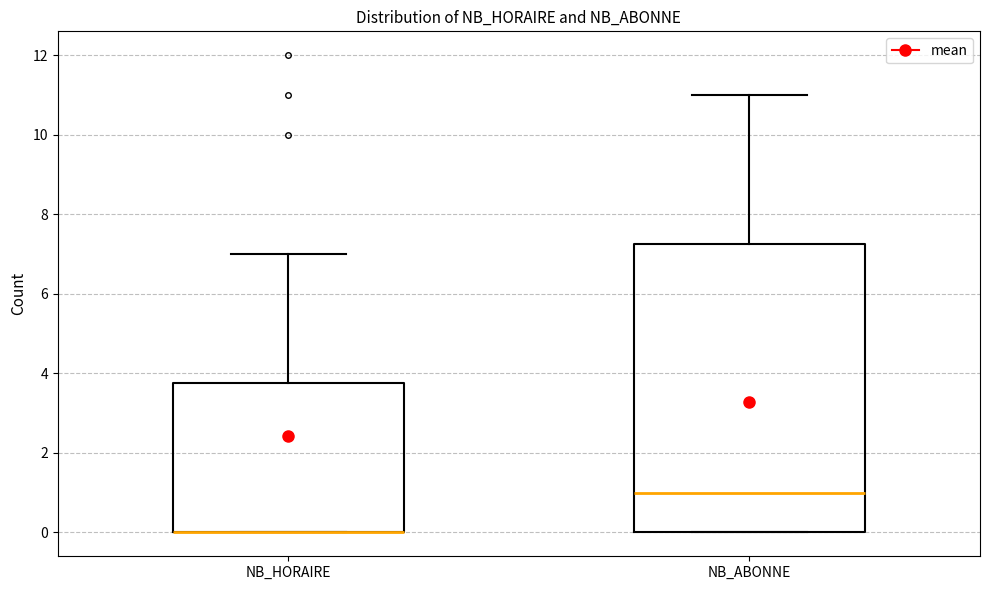

Reading left to right, transcribe this box plot: for each box, give where its median line is, the range the box spans, and where its two whiskers end, as read against the y-axis. The values are not printed on the chart, so give them approximately, as read against the axis.

NB_HORAIRE: median 0.0 (drawn on the box's lower edge), box 0.0 to 3.8, whiskers 0.0 to 7.0
NB_ABONNE: median 1.0, box 0.0 to 7.2, whiskers 0.0 to 11.0